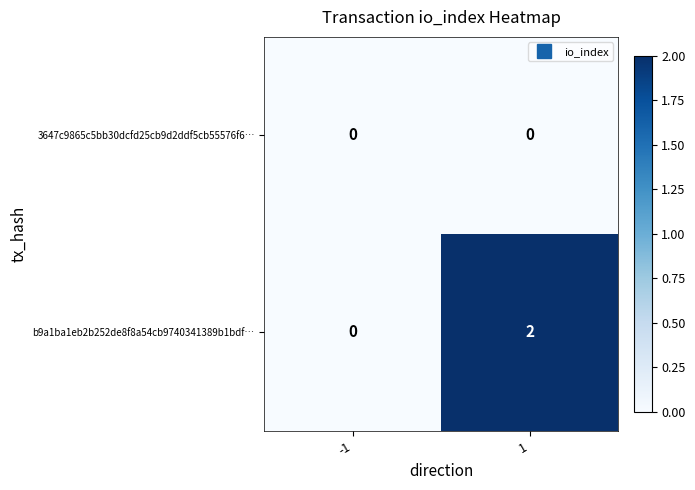

Rank the series by their average value, from lowest to highest.

3647c9865c5bb30dcfd25cb9d2ddf5cb55576f6…, b9a1ba1eb2b252de8f8a54cb9740341389b1bdf…